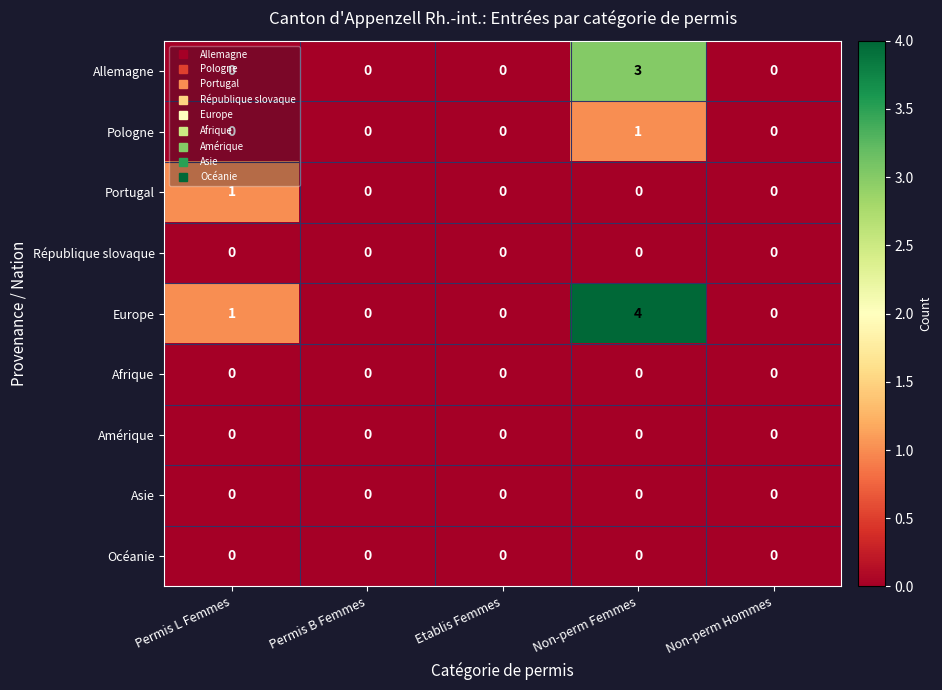

Which series has the largest total across all categories?

Europe